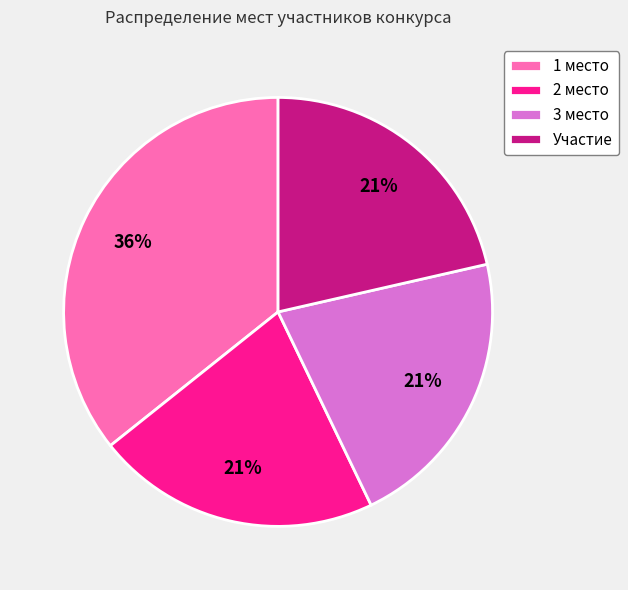

What percentage is the 3 место slice, to the nearest percent?

21%